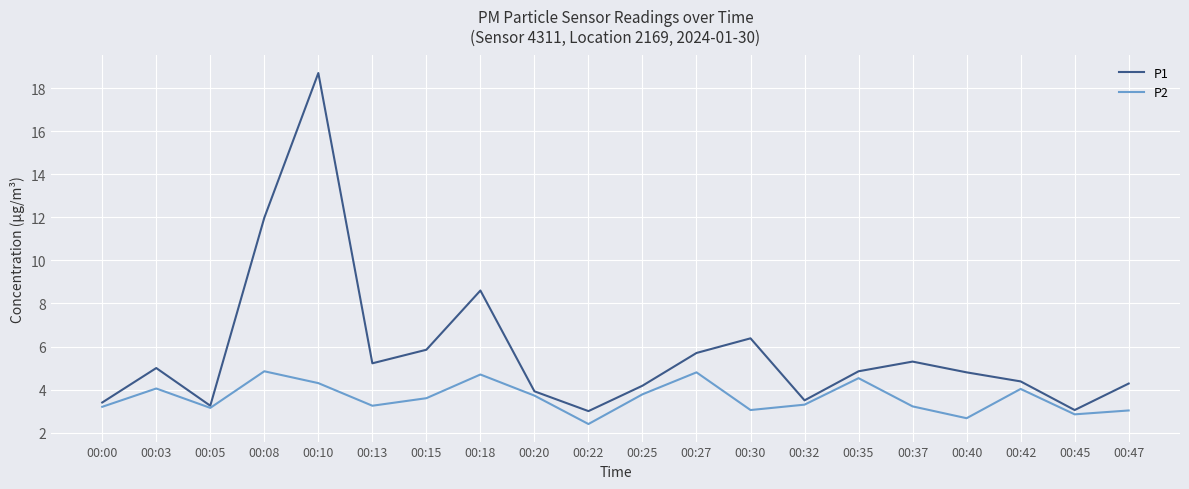

What is the smallest value displayed?

2.4